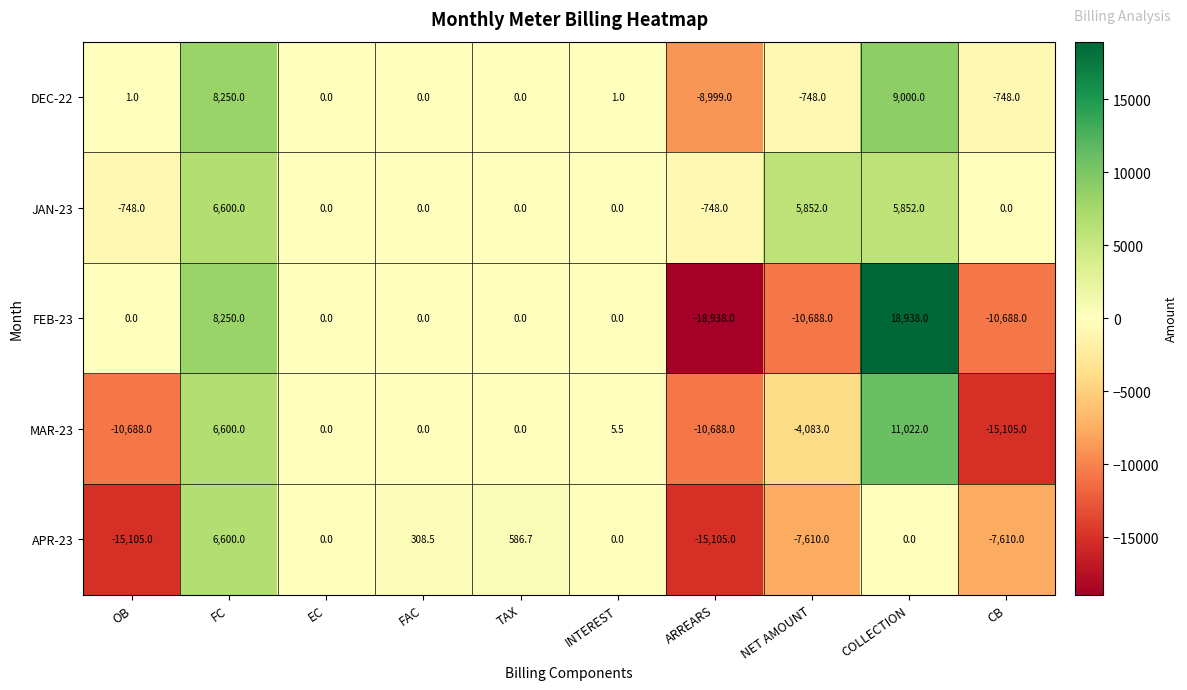

What is the difference between the highest and lowest values at FC?

1650.0